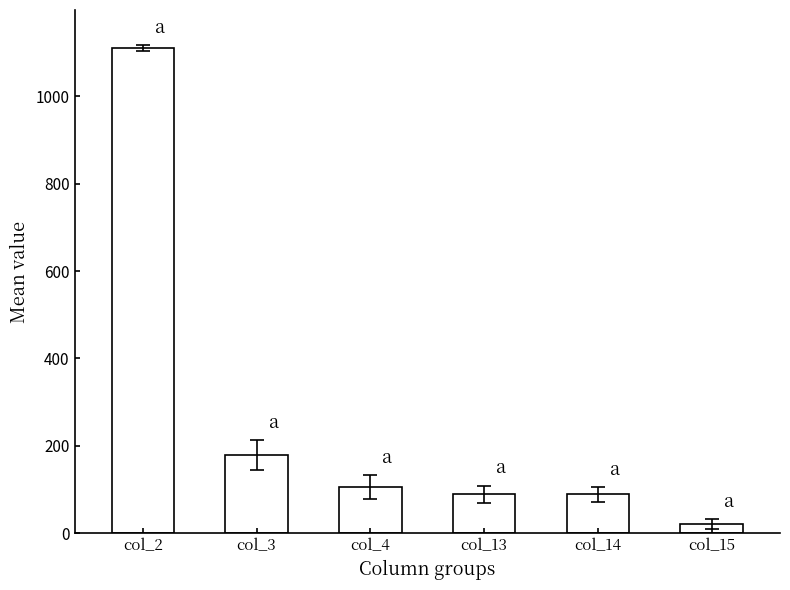

What value does the data have at col_3?

178.2